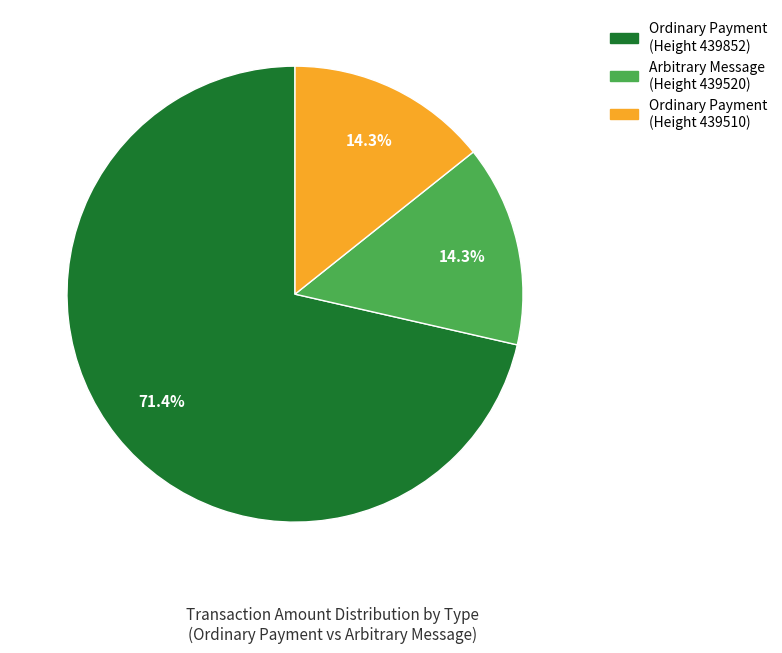

What is the total percentage of Ordinary Payment (Height 439852) and Ordinary Payment (Height 439510)?

85.7%